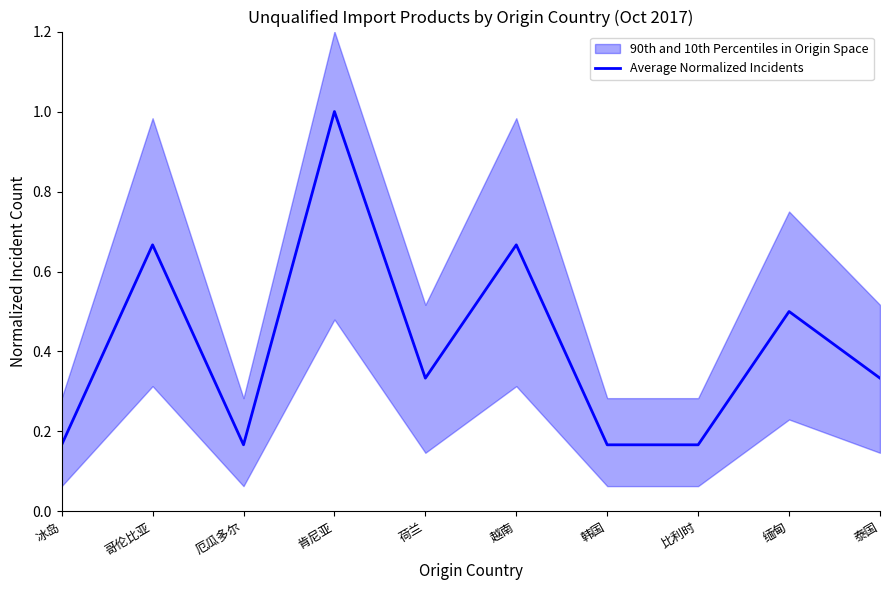

What is the sum of all values?

4.2